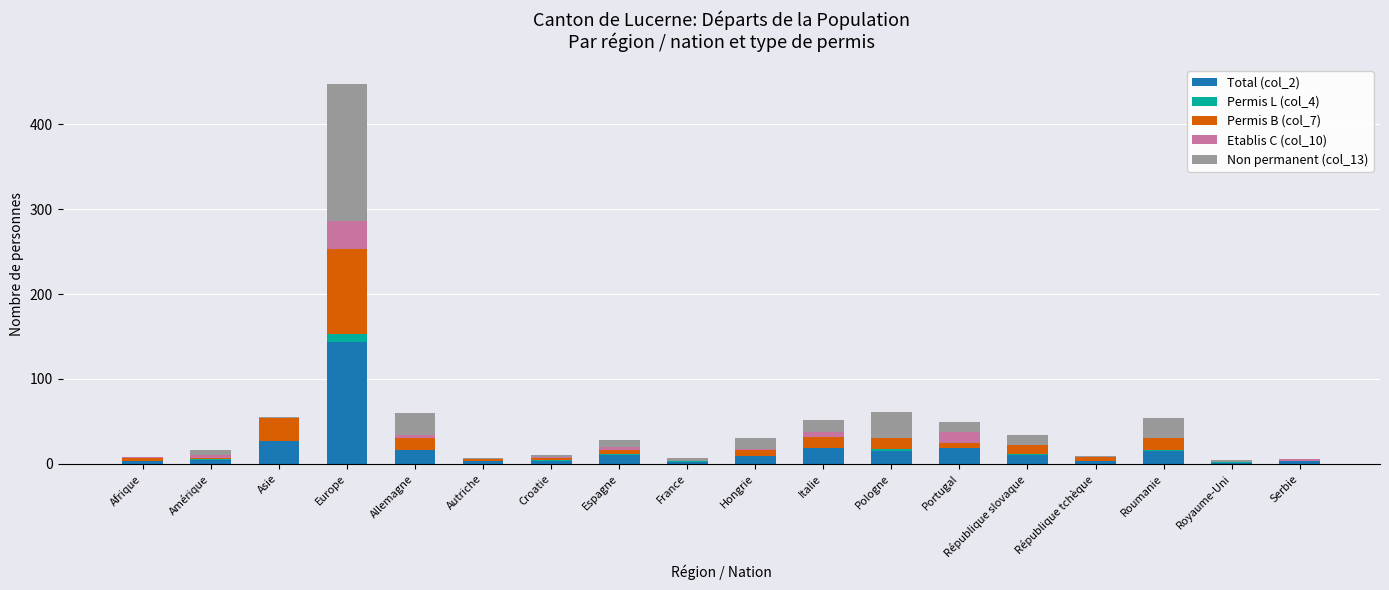

At which category is the sum across all series the highest?

Europe